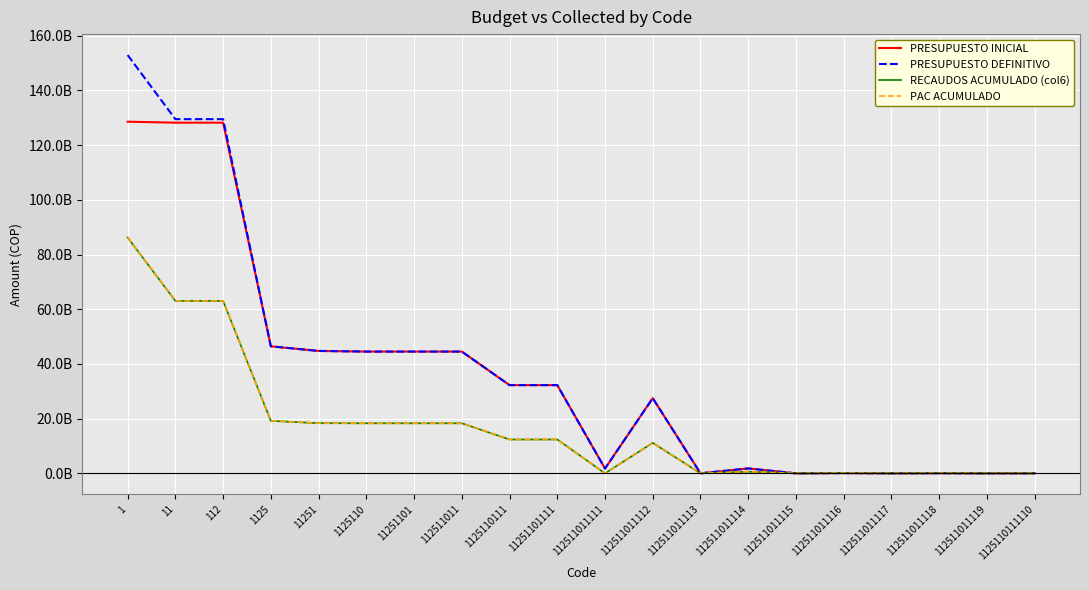

Is this an area chart (filled region under the line)?

No